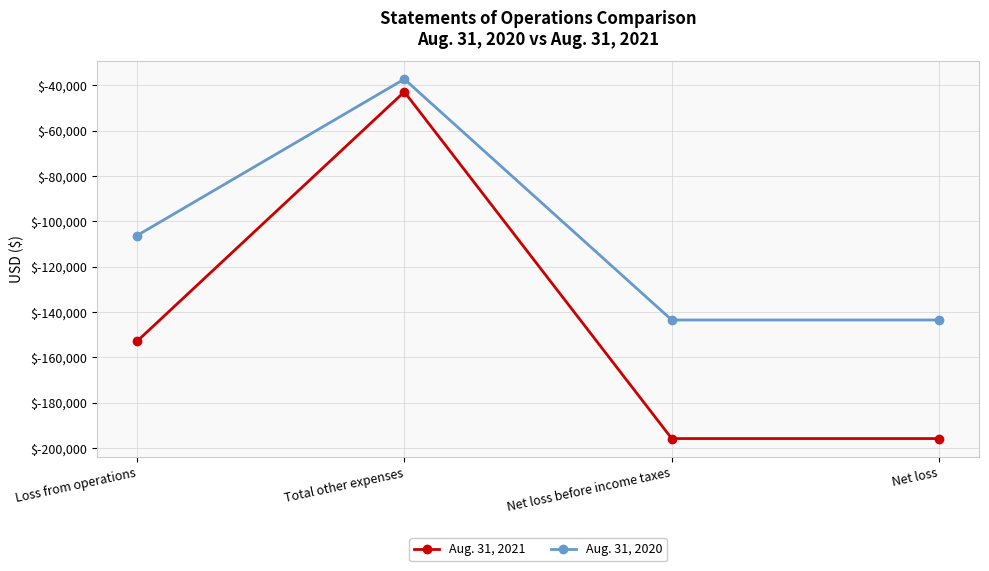

Reading left to right, what are all the values shown in this chart?

Aug. 31, 2021: -152923	-42862	-195785	-195785
Aug. 31, 2020: -106257	-37232	-143489	-143489